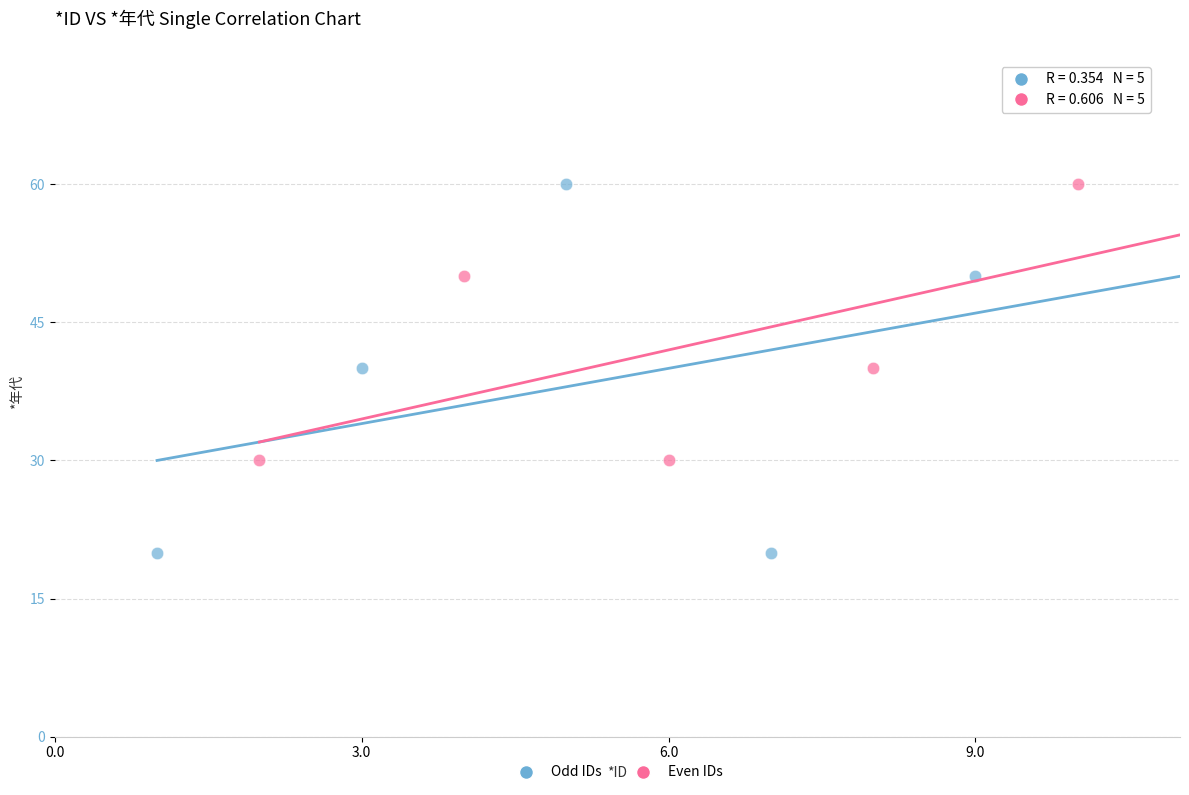

Which series contains the lowest Y value?

Odd IDs